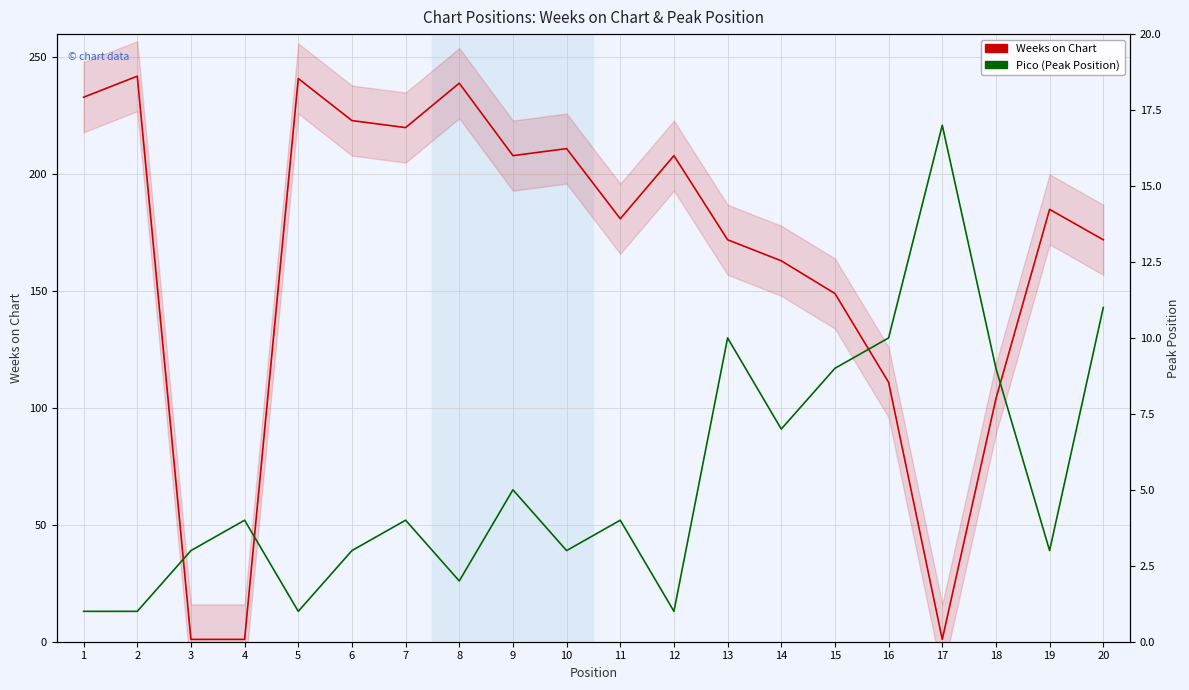

Does the chart display data point markers on the line(s)?

No